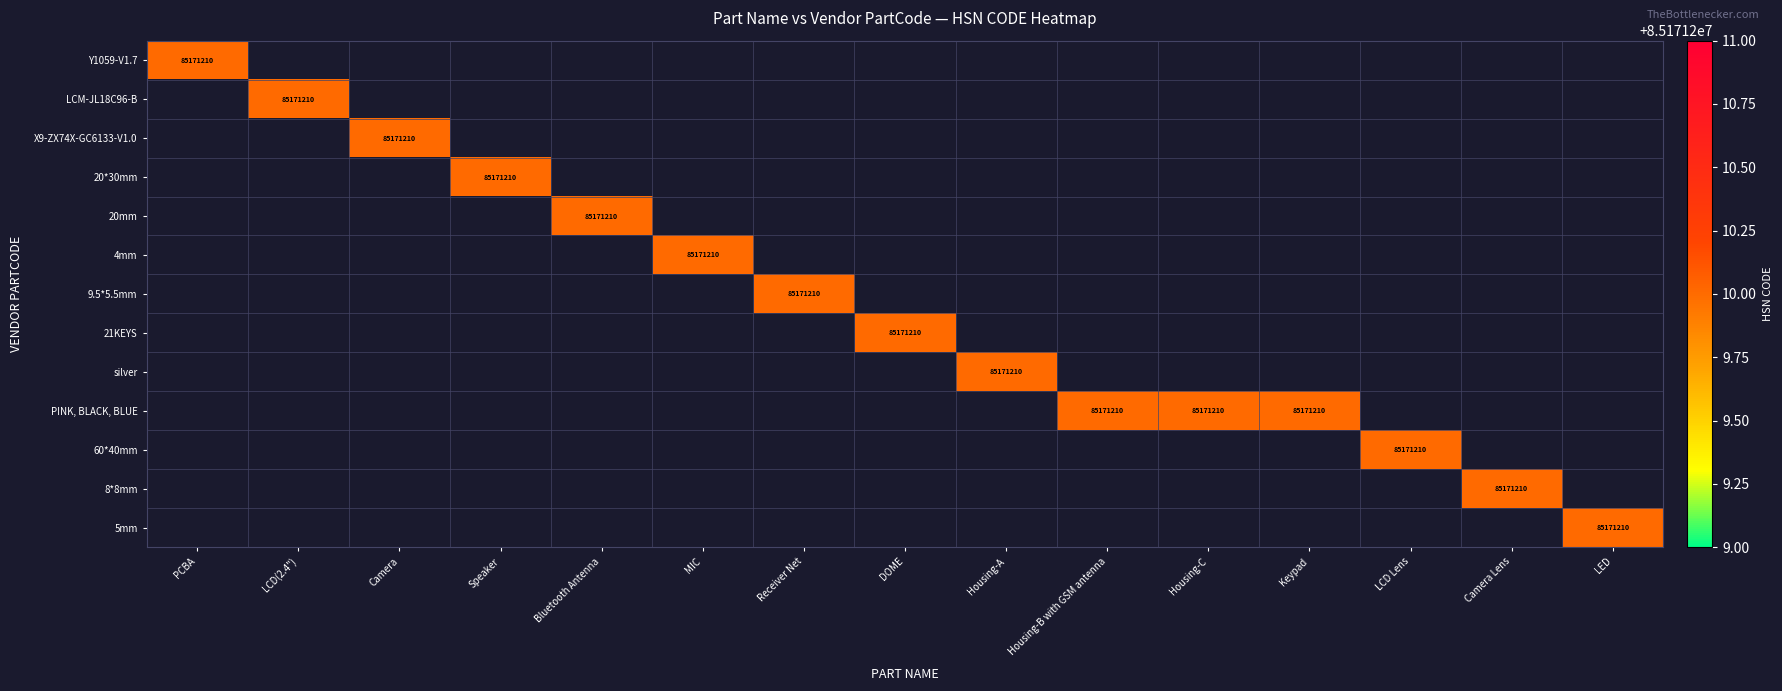

The Camera series shows 0 at 4. True or false?

True